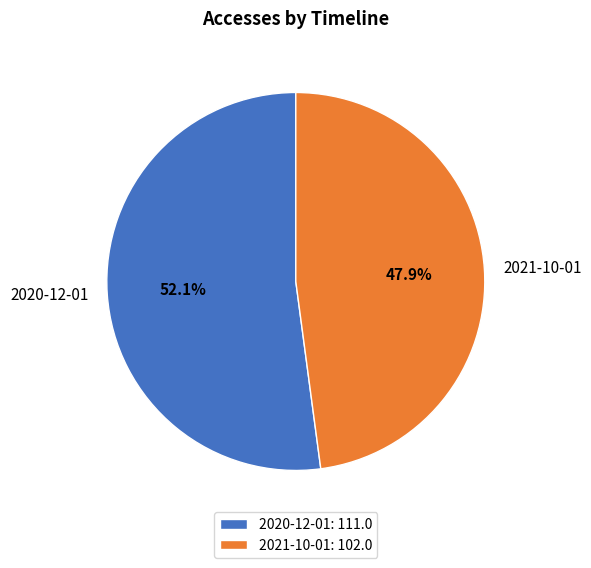

The 2021-10-01 slice represents 48% of the pie. True or false?

True